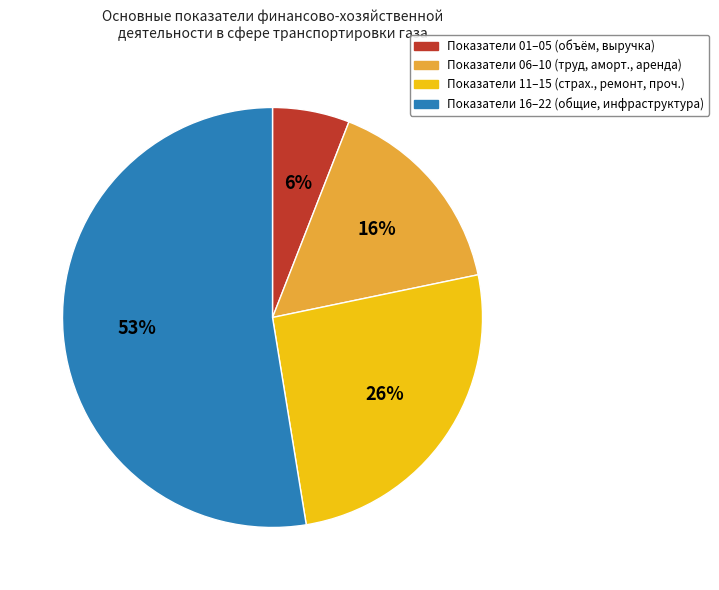

To the nearest percent, what is the average slice percentage?

25%